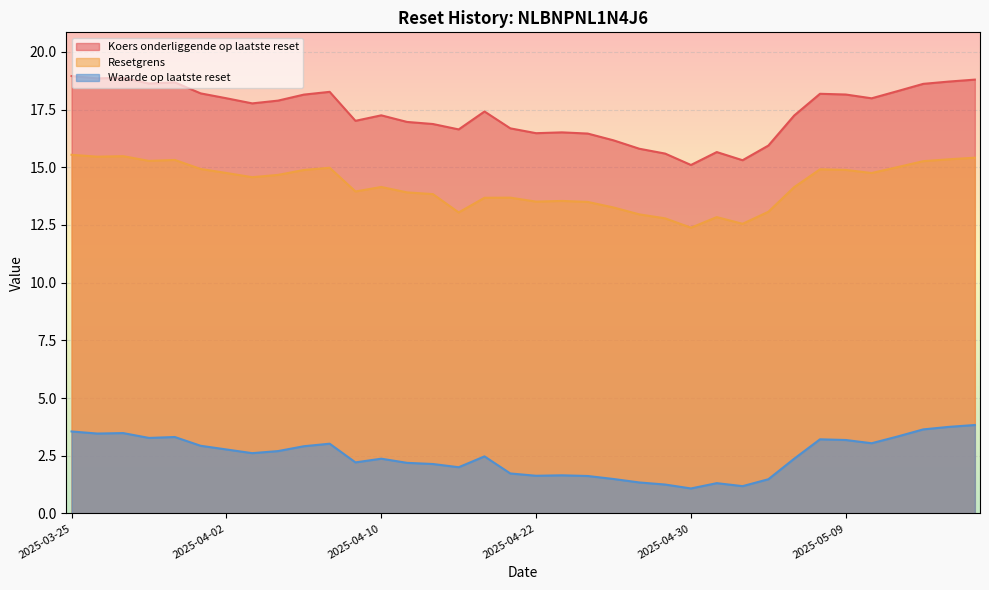

At how many categories does at least one series exceed 14?

36